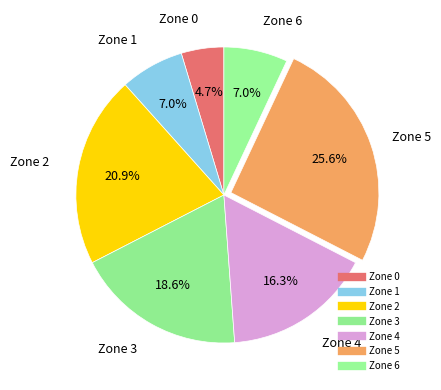

What percentage is NOT represented by Zone 0?

95.3%